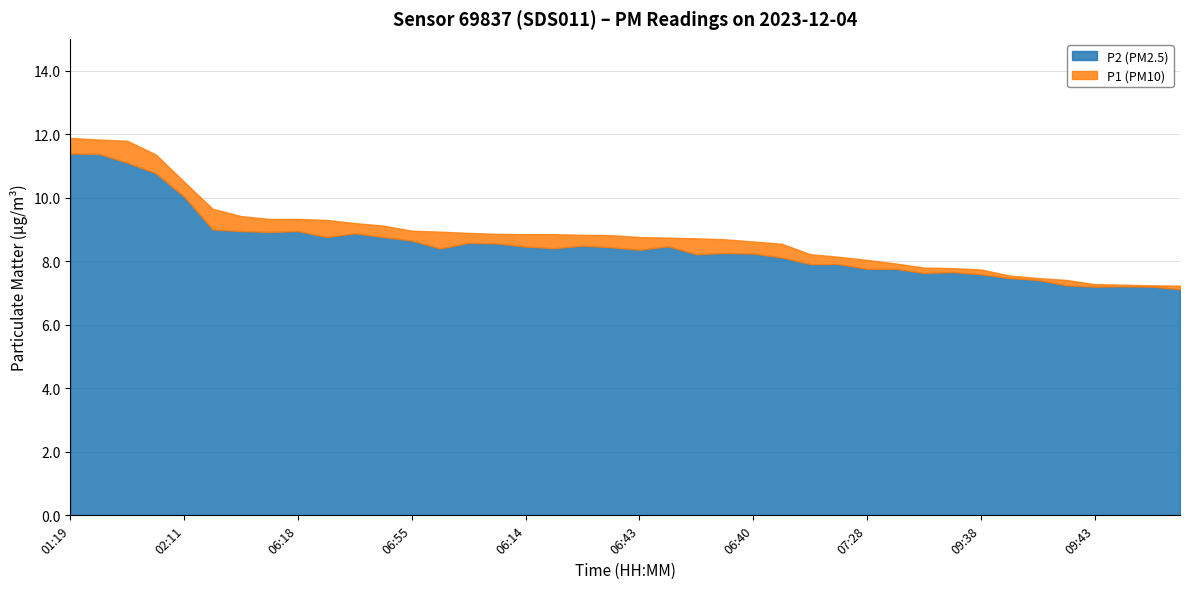

At which category does P1 reach its first local valley?

02:11